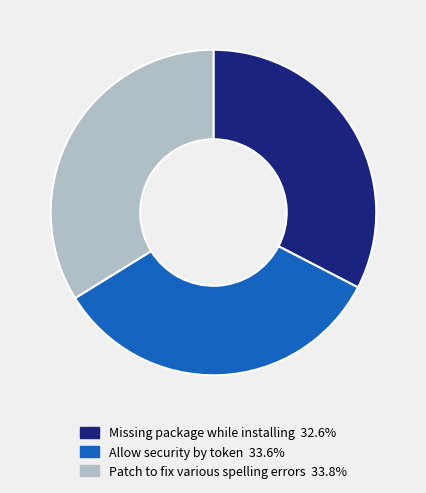

Approximately how many times larger is the value at Patch to fix various spelling errors 33.8% compared to Missing package while installing 32.6%?

1.0